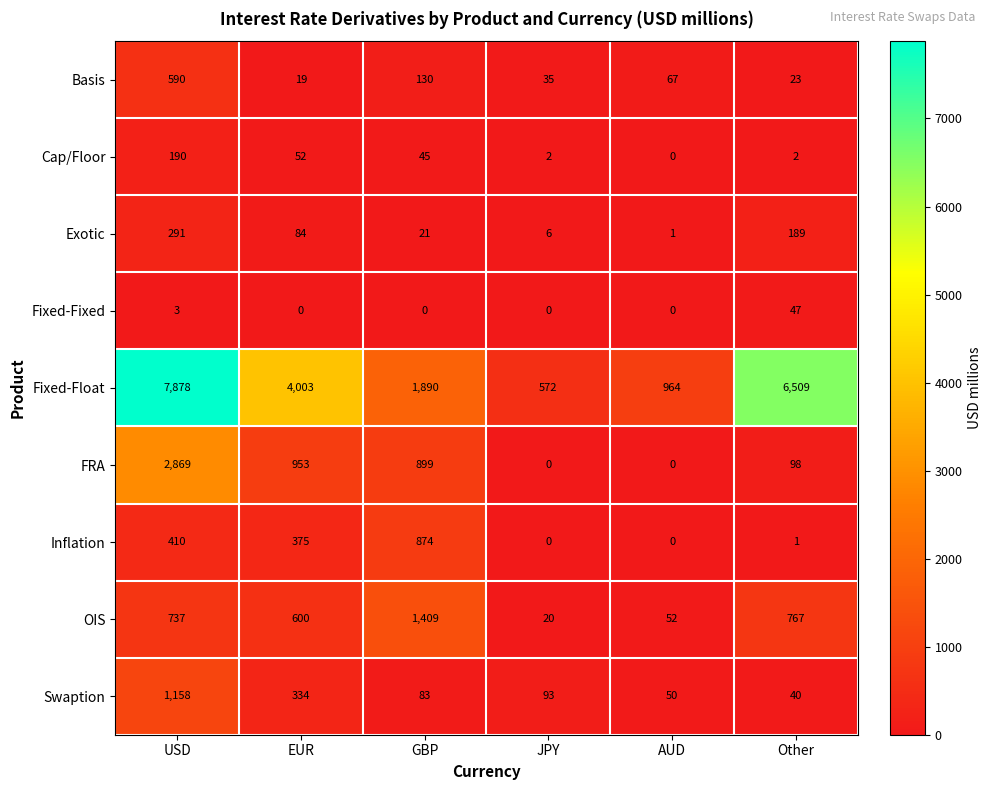

The Basis series shows 35 at JPY. True or false?

True